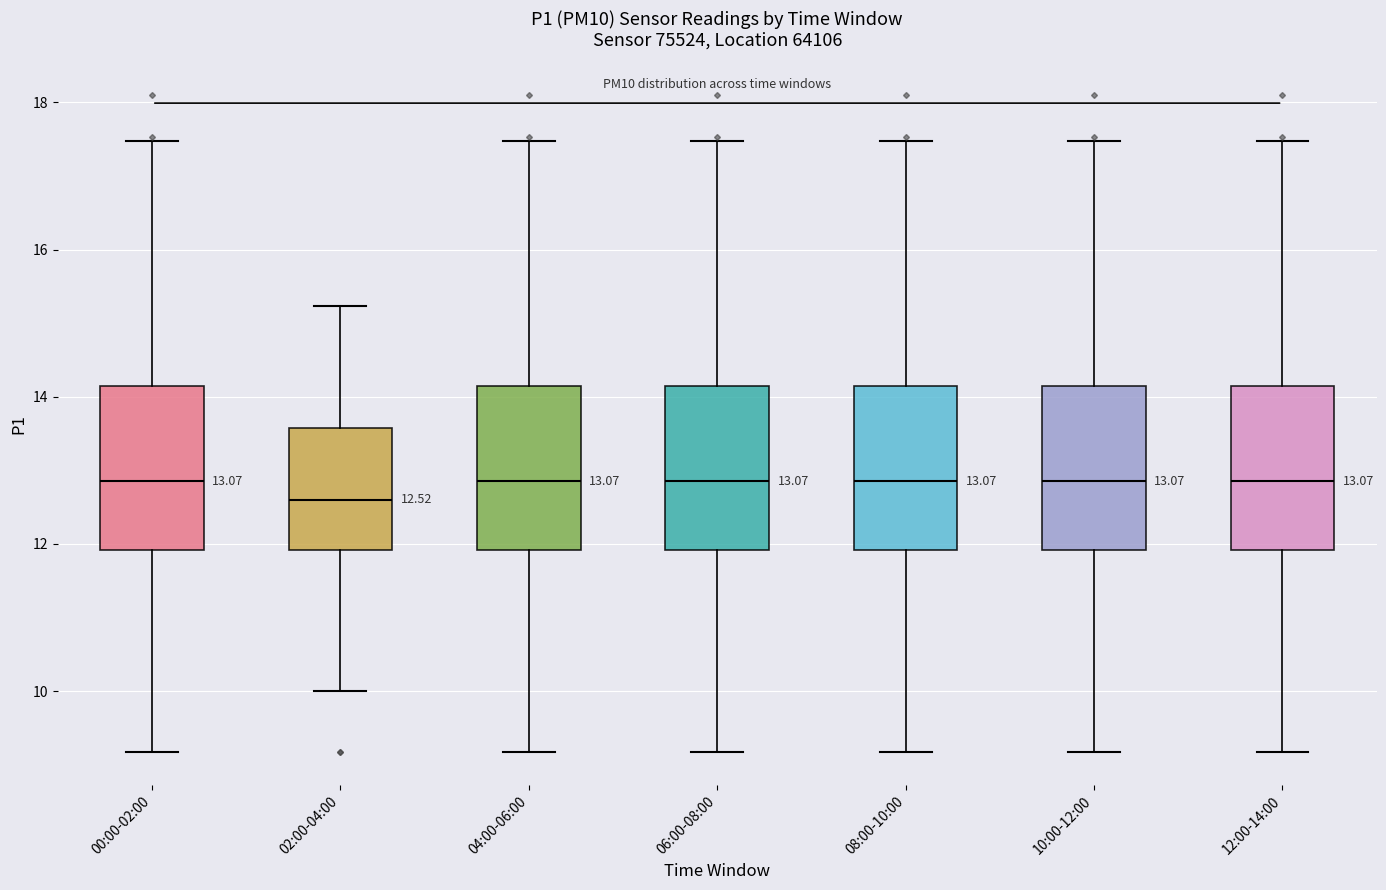

Which box has the lowest median line?

02:00-04:00